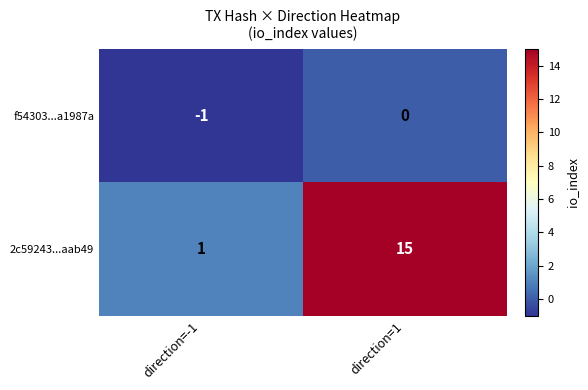

Which series changed the most between direction=-1 and direction=1?

2c59243...aab49